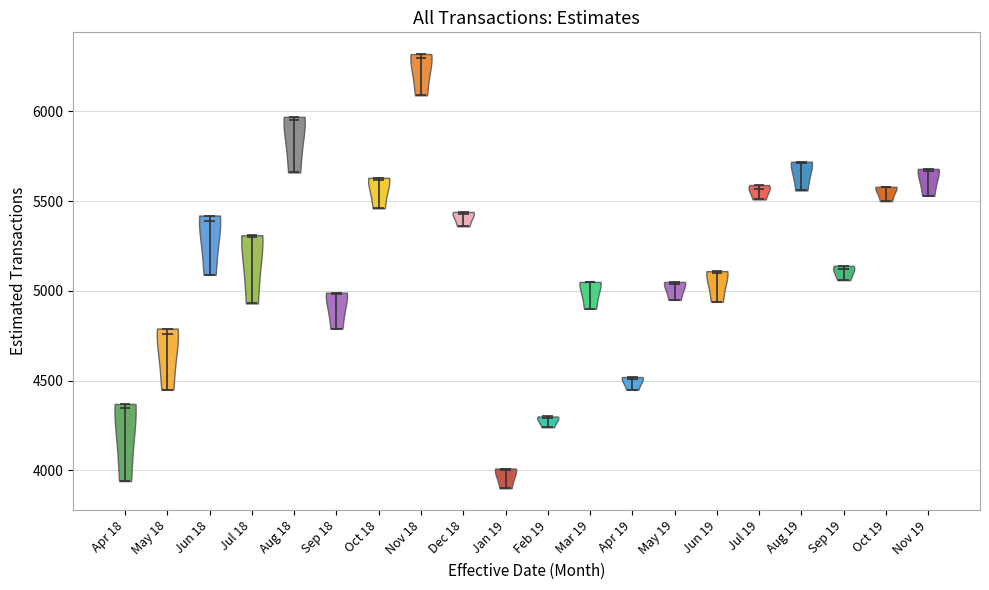

Where does the median line of the violin for Oct 19 sit on the y-axis? The values are not printed on the chart, so give them approximately, as read against the axis.

5600